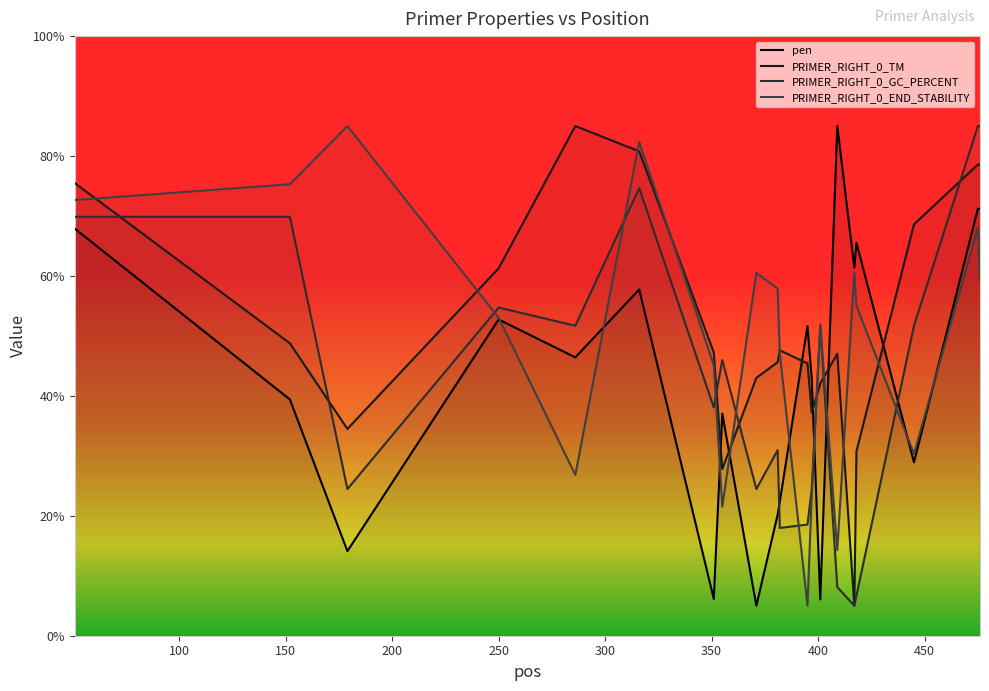

What are all the series names shown in the legend?

pen, PRIMER_RIGHT_0_TM, PRIMER_RIGHT_0_GC_PERCENT, PRIMER_RIGHT_0_END_STABILITY